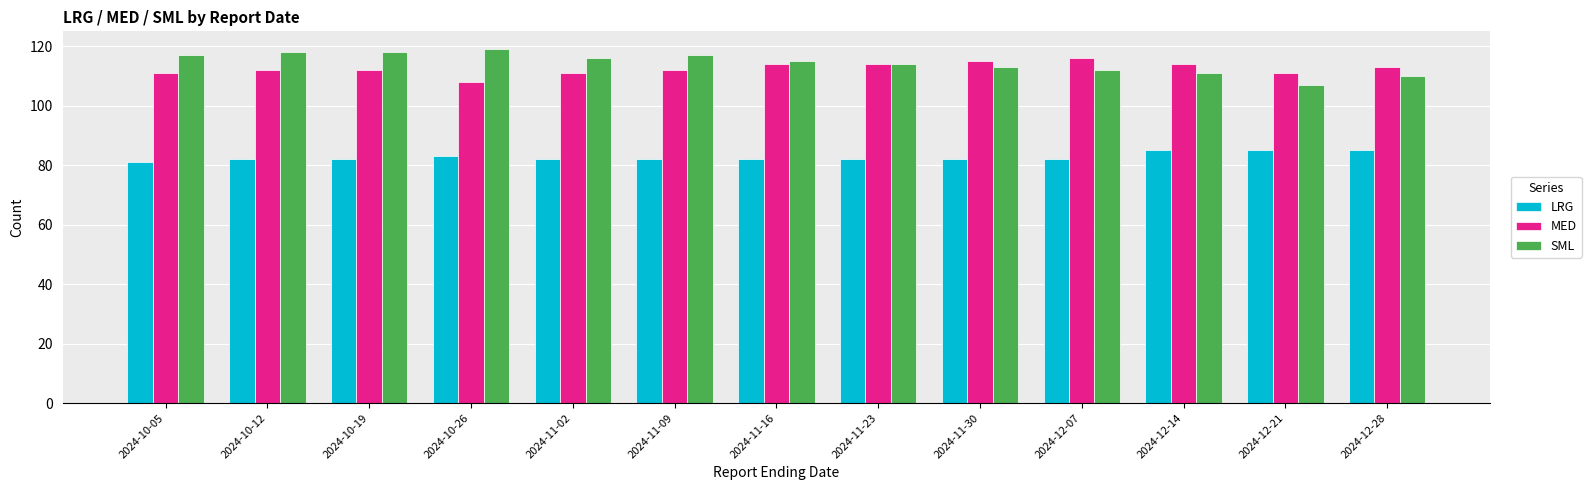

What is the spread (max minus min) of values at 2024-11-09?

35